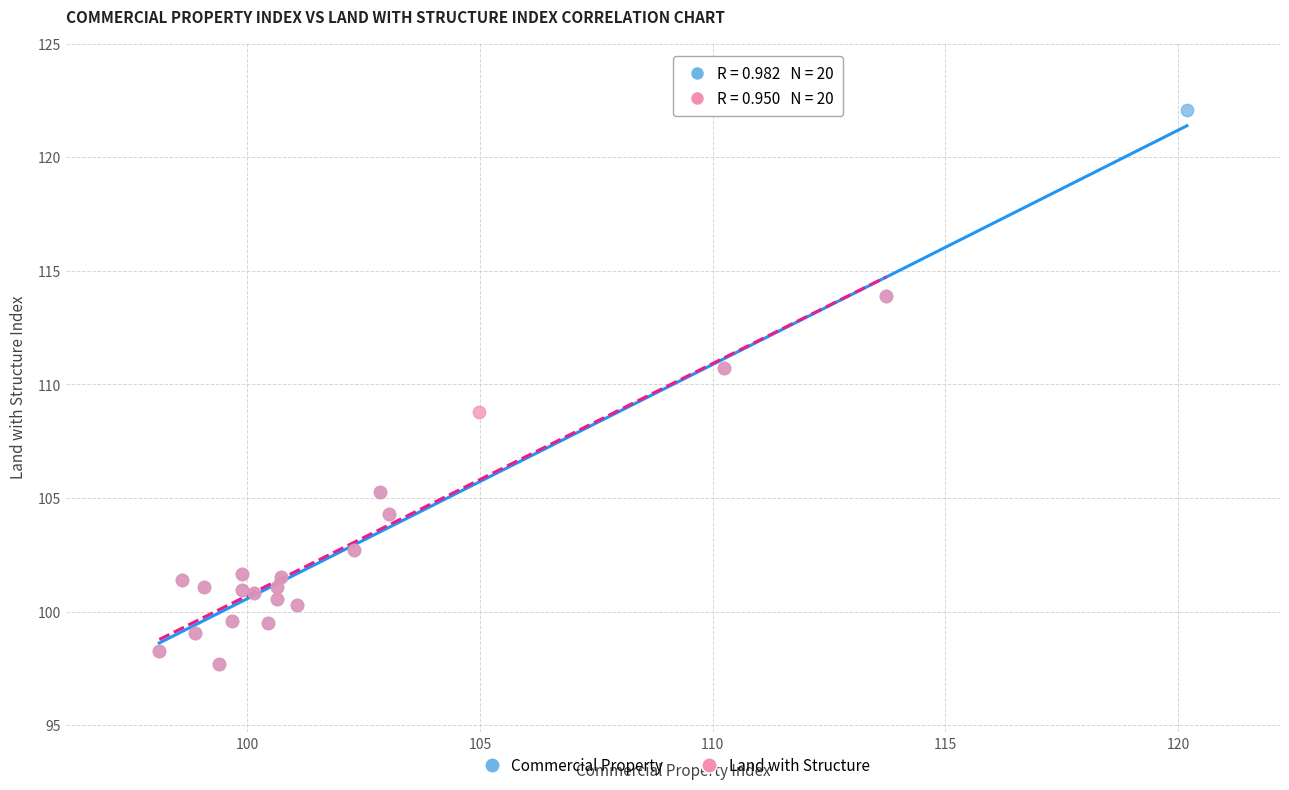

What are all the series names shown in the legend?

Commercial Property, Land with Structure